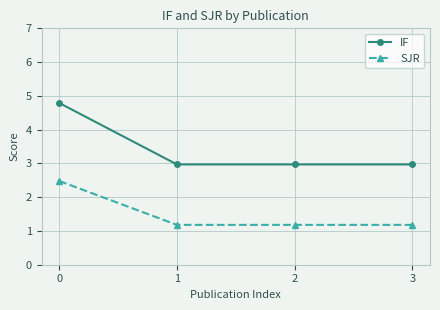

What are all the series names shown in the legend?

IF, SJR